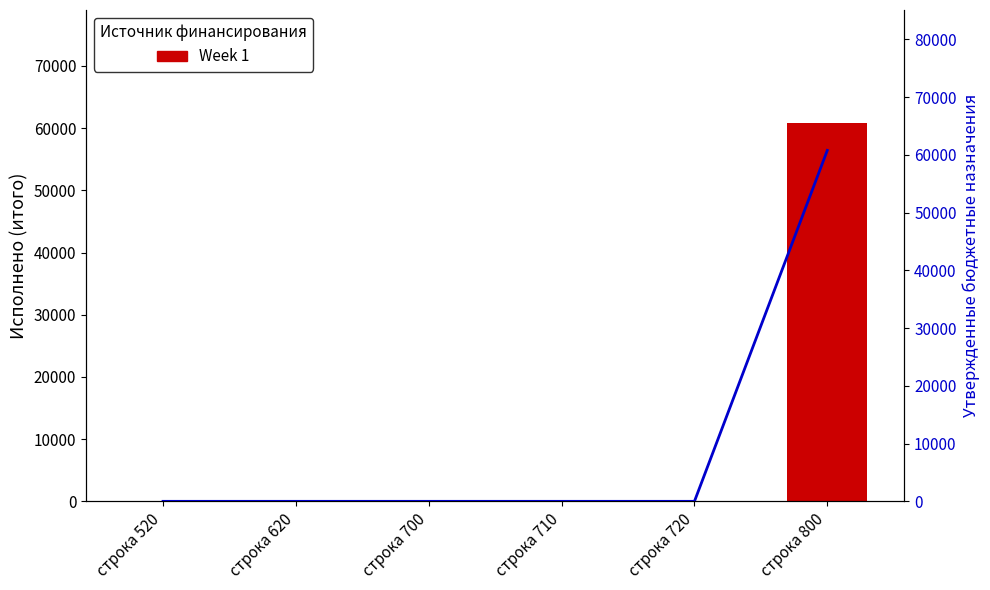

Which category has the lowest value across all series?

строка 520